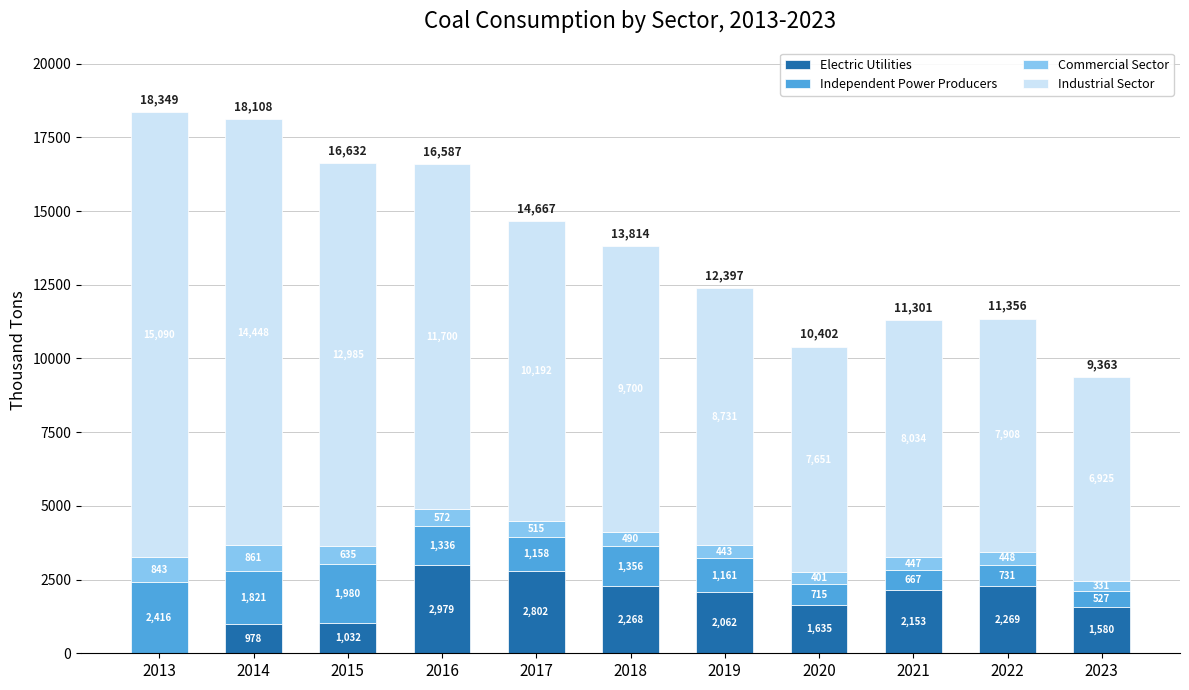

Which category has the highest value in the Electric Utilities series?

2016